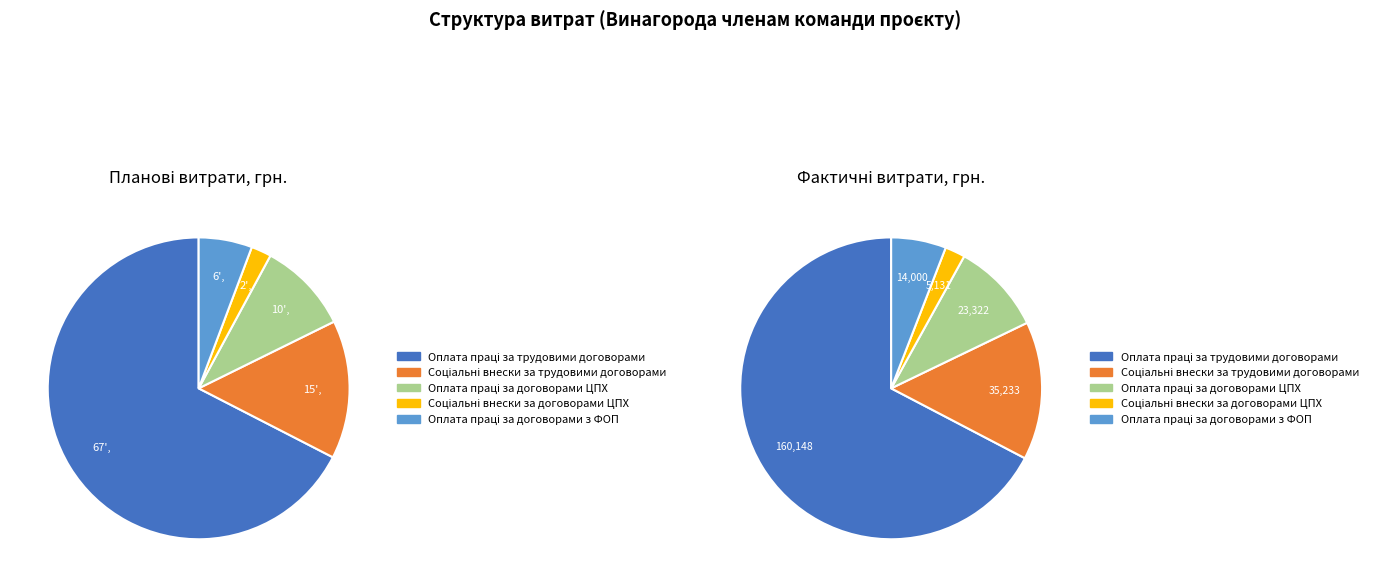

Do Соціальні внески за трудовими договорами and Оплата праці за договорами з ФОП together represent more than half of the pie?

No